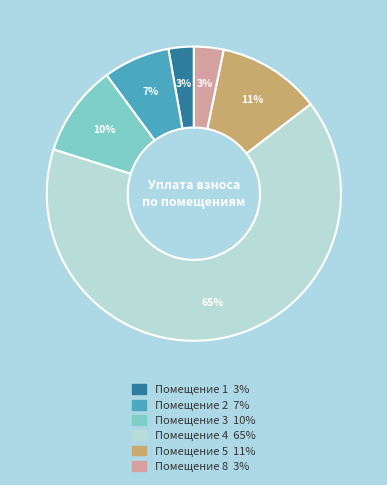

To the nearest percent, what is the difference between the largest and smallest slice percentages?

63%